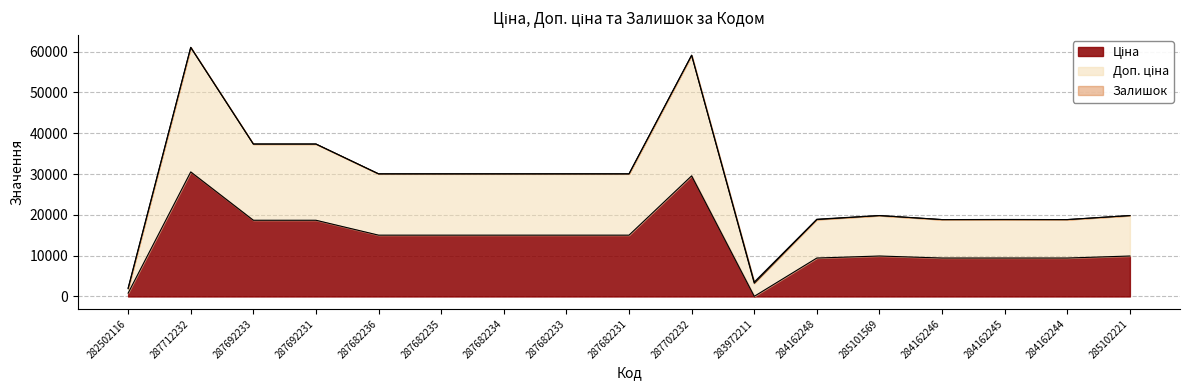

Which series changed the most between 287682236 and 284162244?

Доп. ціна